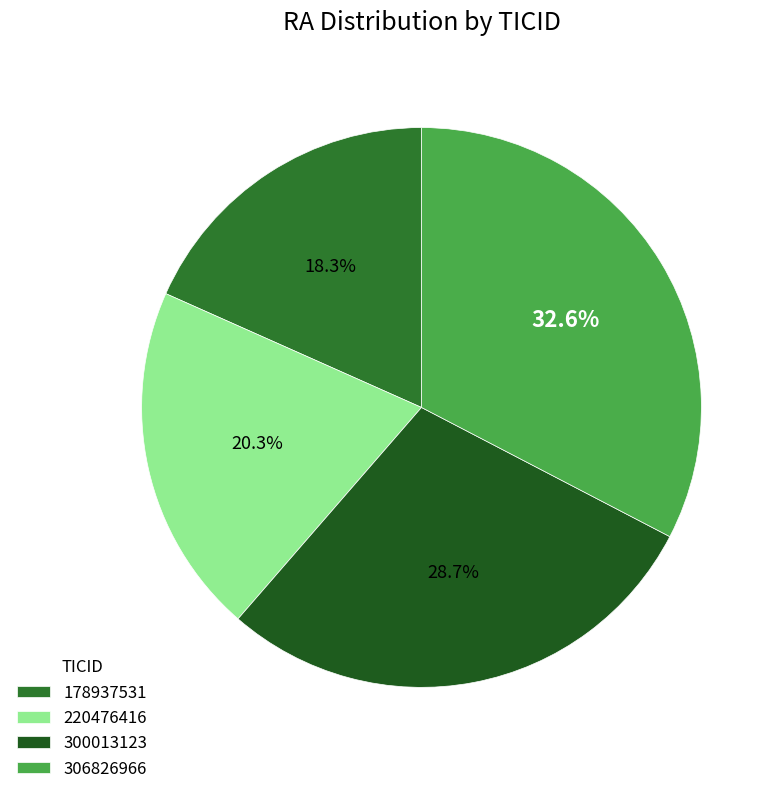

How many segments does this pie chart have?

4